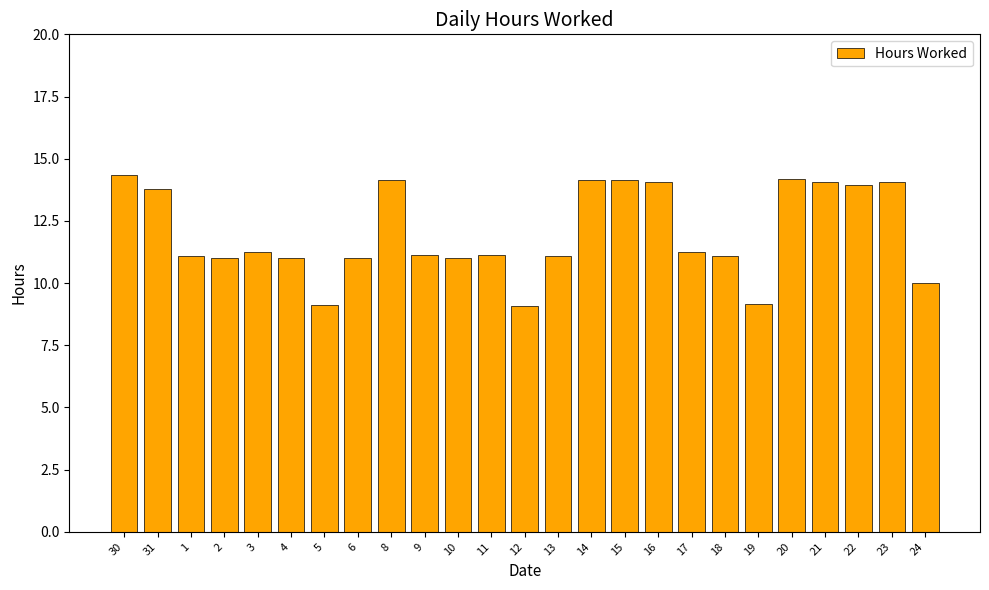

Count the number of categories in the chart.

25